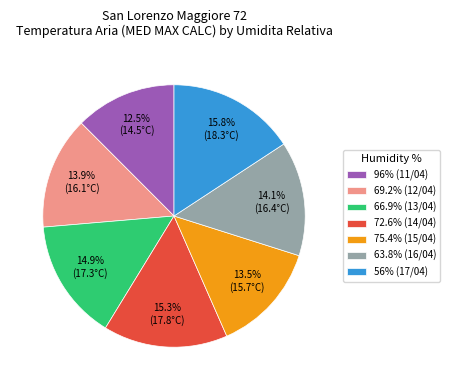

True or false: 96% (11/04) accounts for 25% of the total.

False